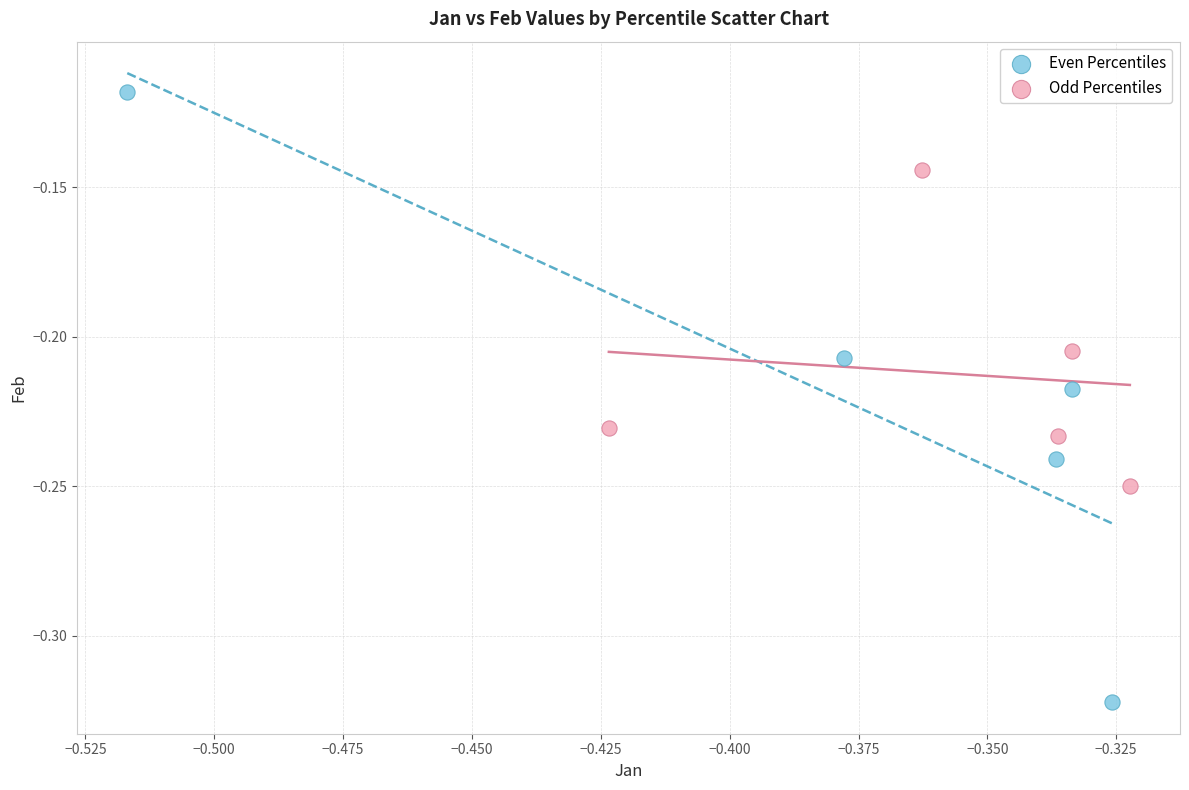

Which series contains the lowest Y value?

Even Percentiles